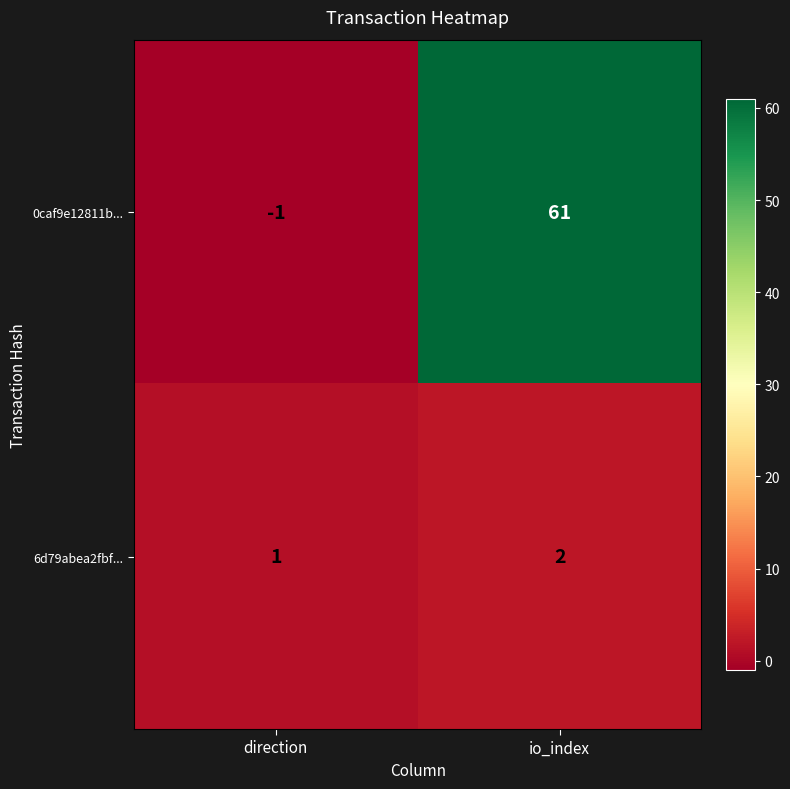

Which series changed the most between direction and io_index?

0caf9e12811b...